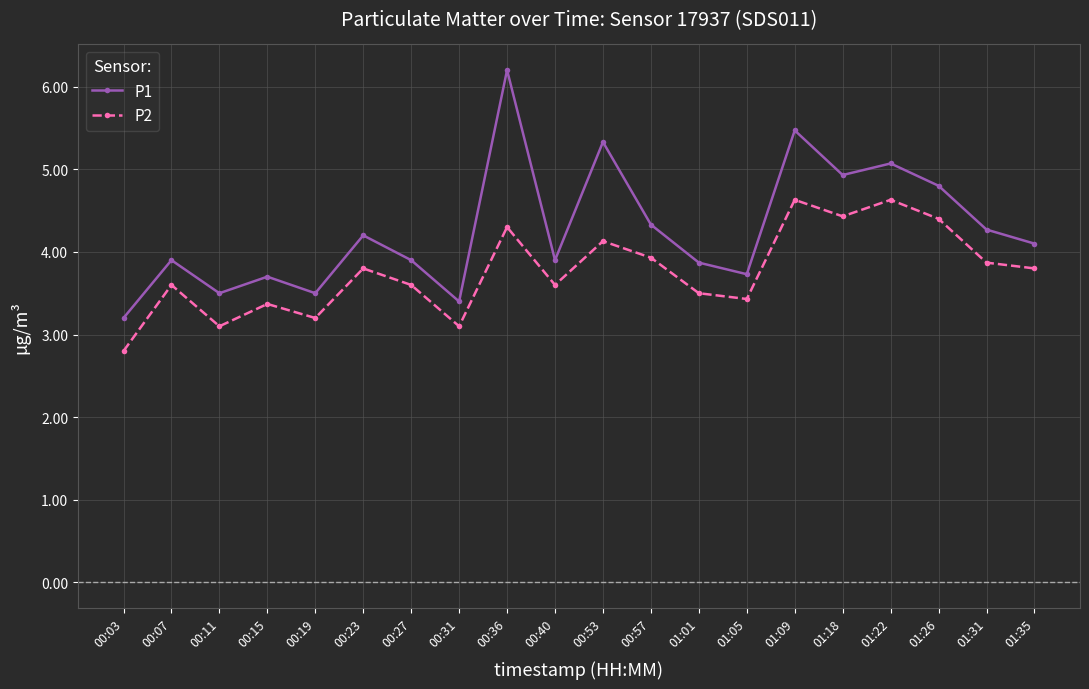

What is the label of the 15th point from the right?

00:23